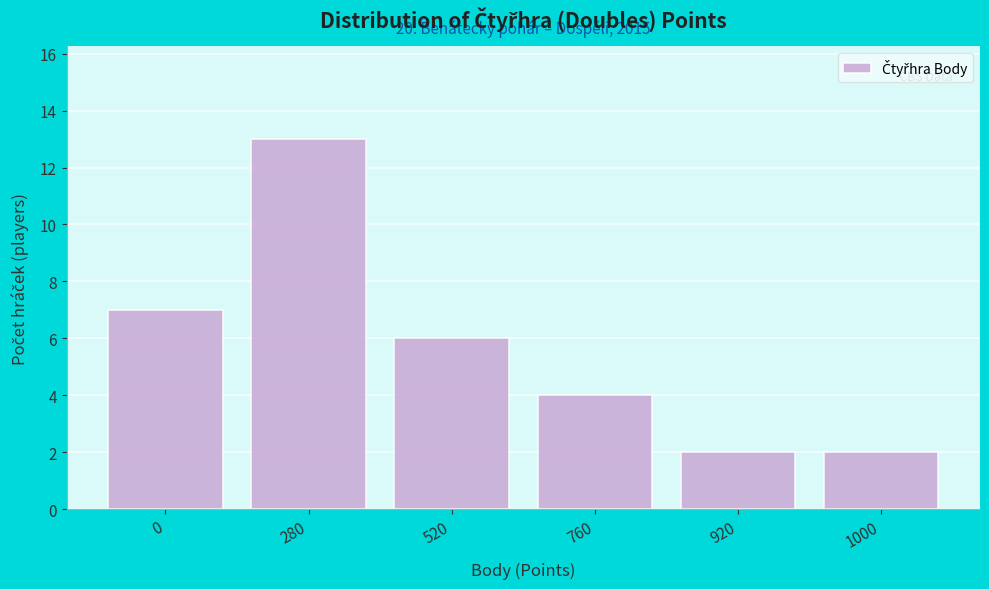

Reading left to right, transcribe all the data shown in this chart.

0=7	280=13	520=6	760=4	920=2	1000=2